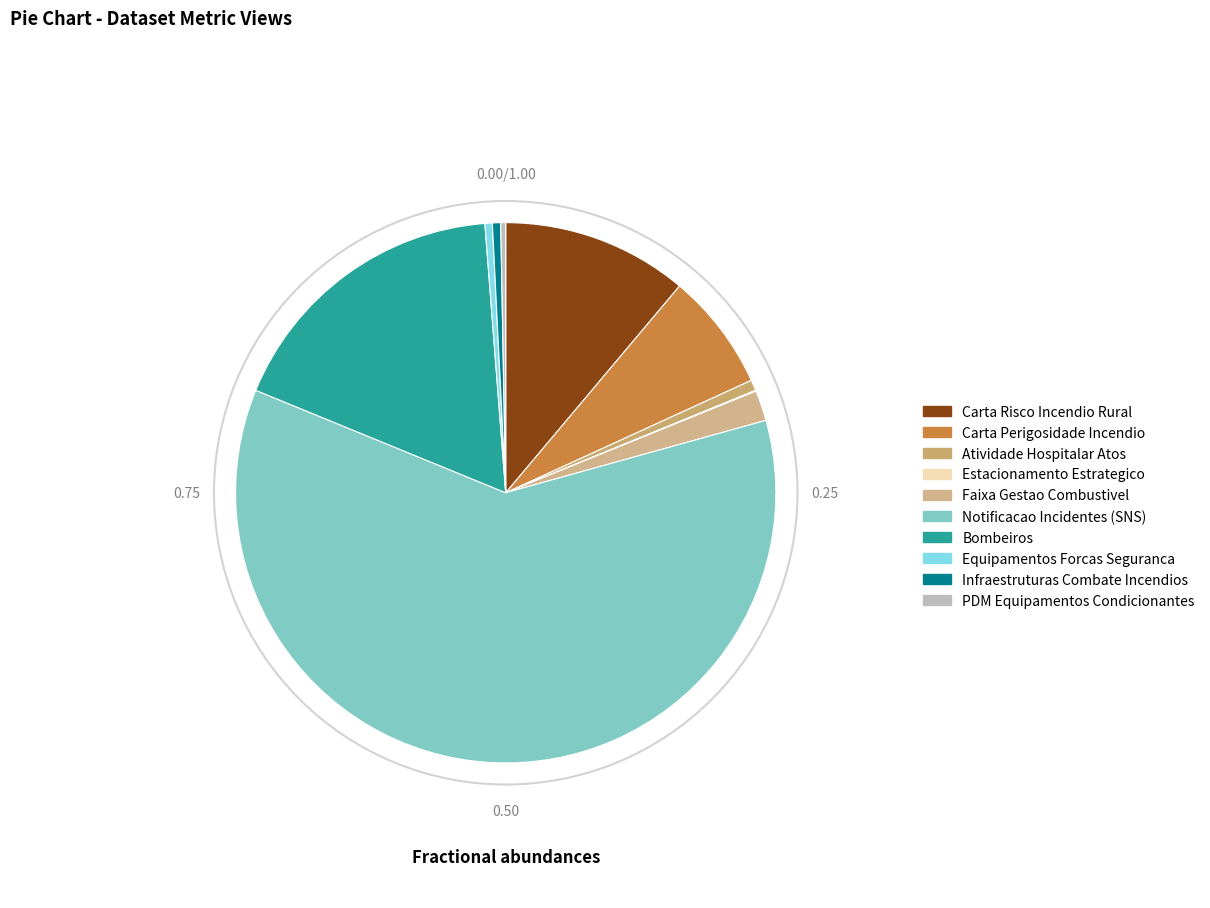

Which category accounts for the majority?

Notificacao Incidentes (SNS)